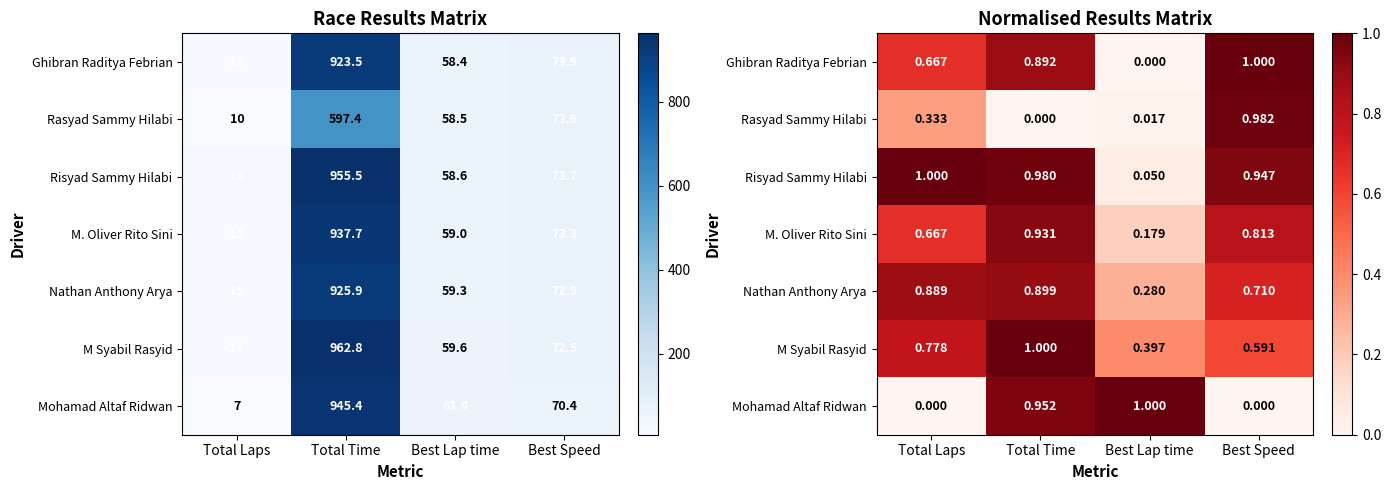

Is the value of Ghibran Raditya Febrian at Total Laps greater than the value of M. Oliver Rito Sini at Best Speed?

No